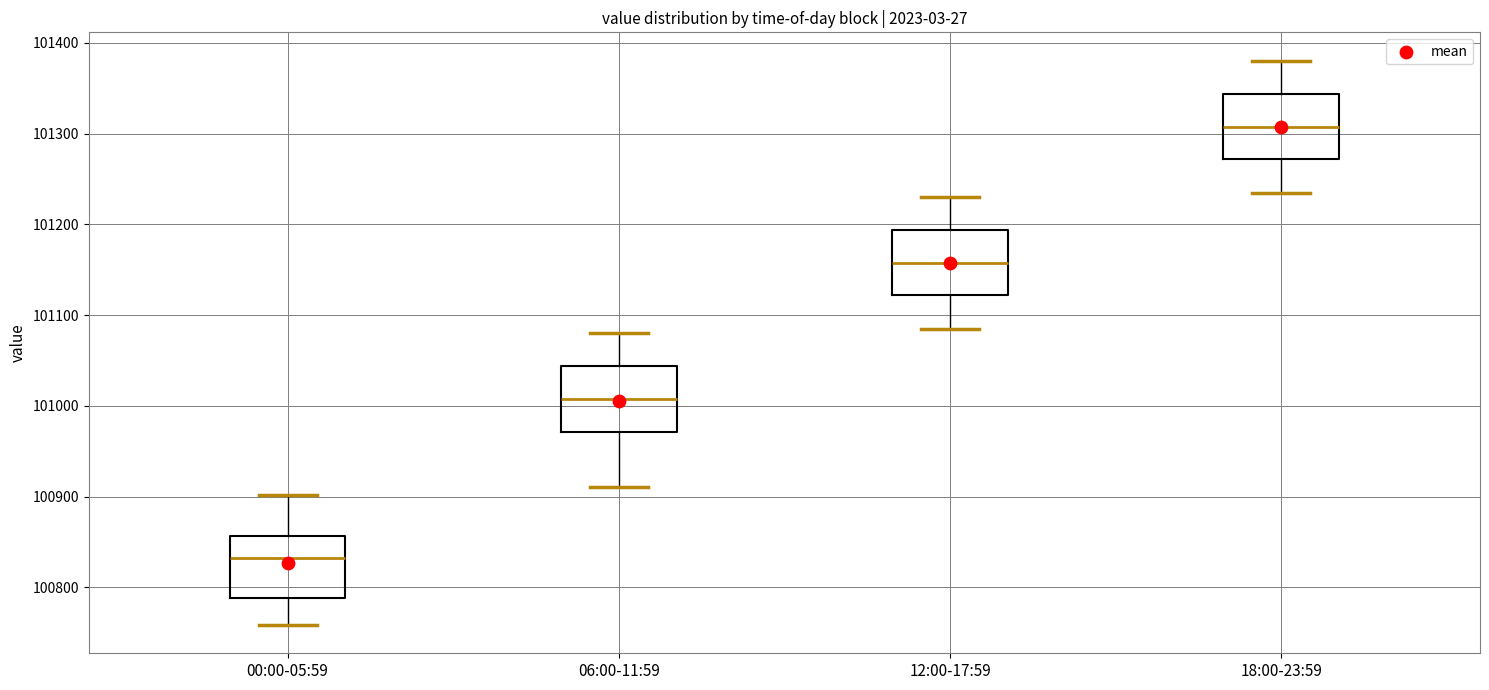

Where does the lower whisker of the box for 12:00-17:59 end on the y-axis? The values are not printed on the chart, so give them approximately, as read against the axis.

101090